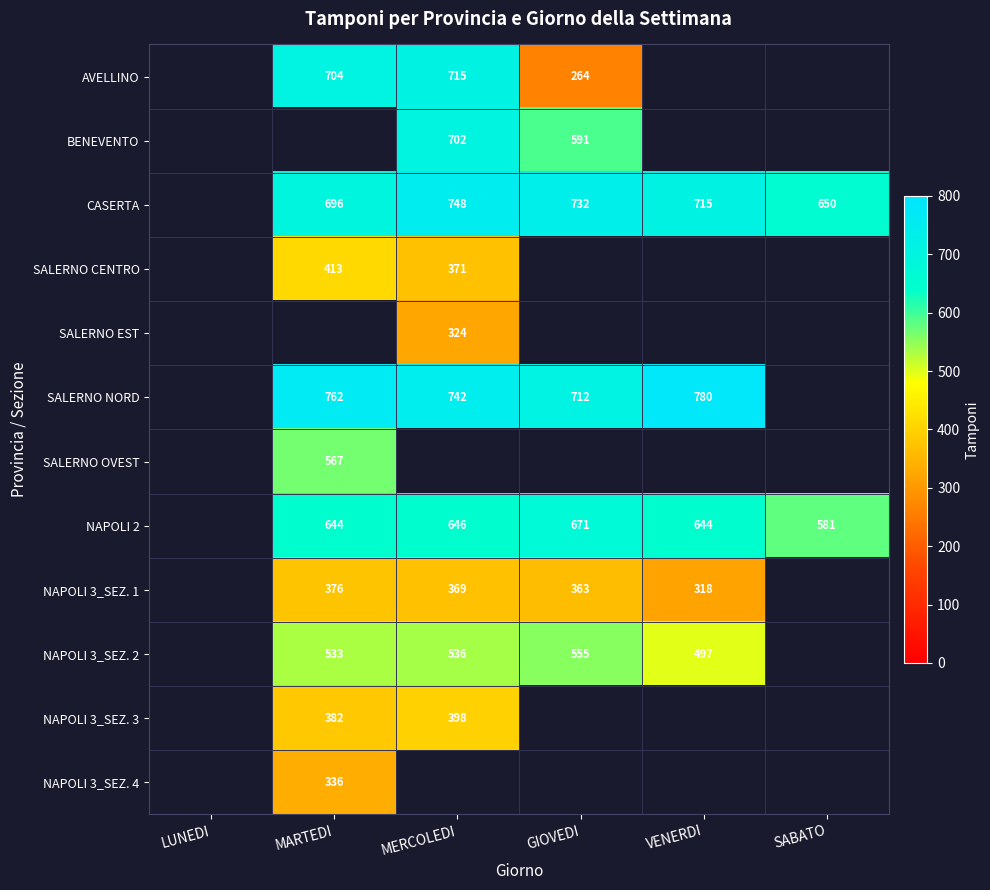

Is it true that NAPOLI 3_SEZ. 1 equals 369 at MERCOLEDI?

True